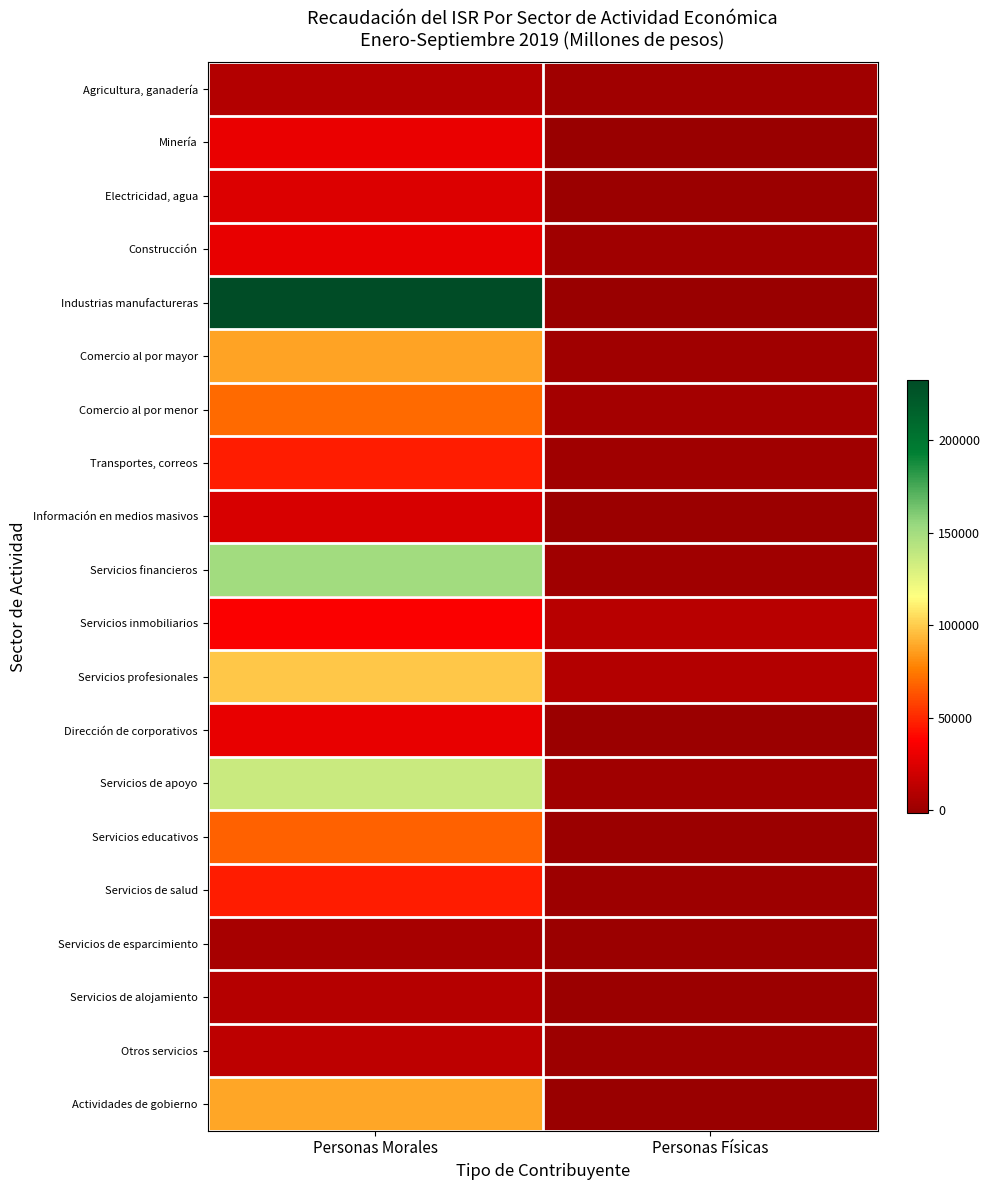

At which category is the sum across all series the highest?

Personas Morales